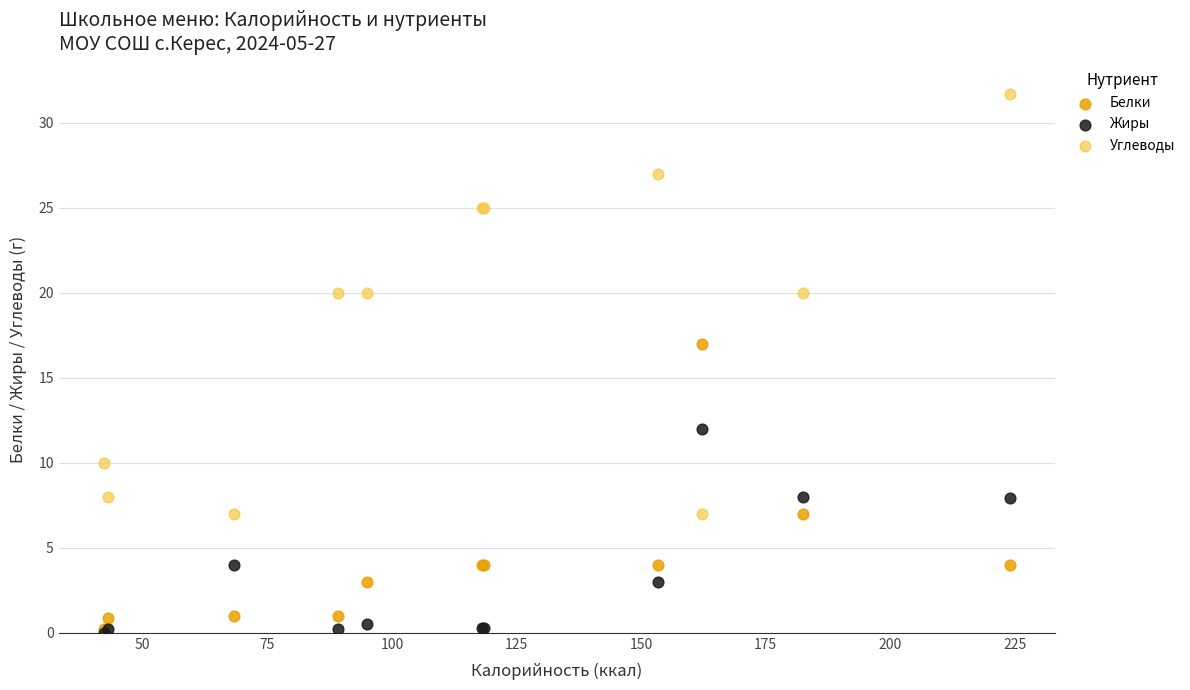

Which series has the largest Y range (max minus min)?

Углеводы